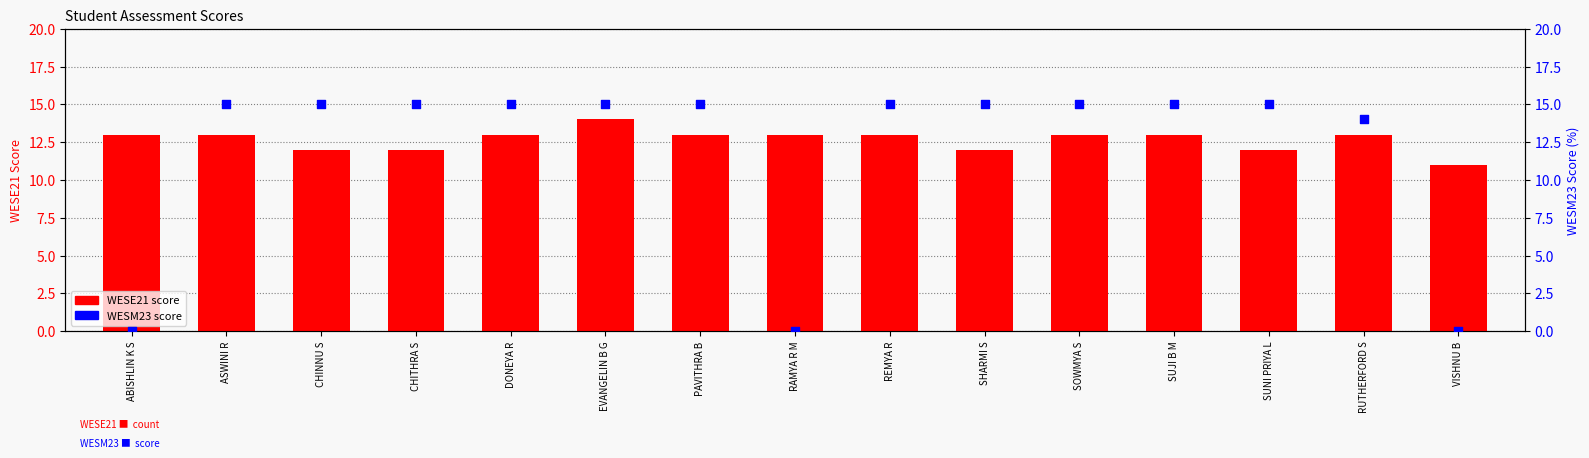

Which series has the largest Y range (max minus min)?

WESM23